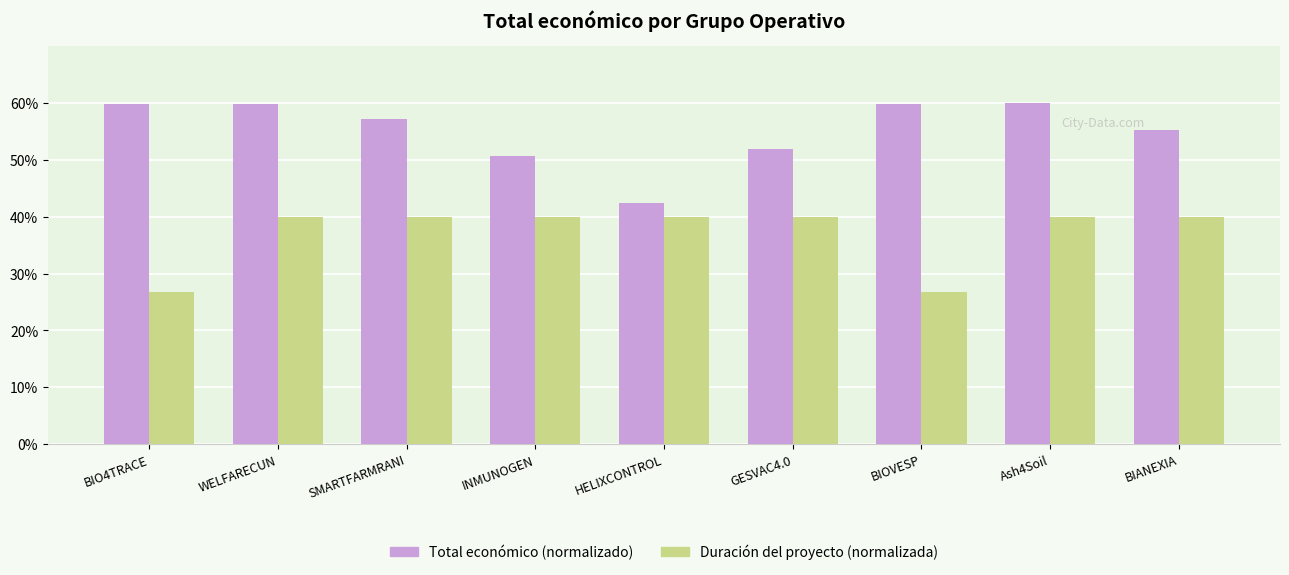

What is the smallest value displayed?

26.7